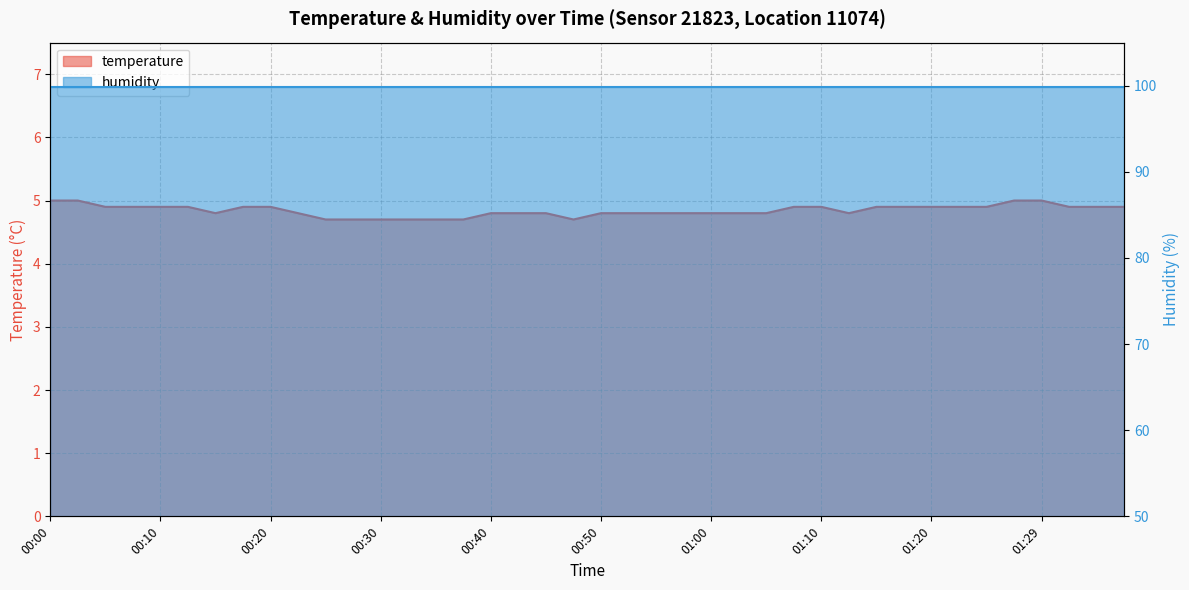

Between 01:34 and 00:57, which is larger?

01:34